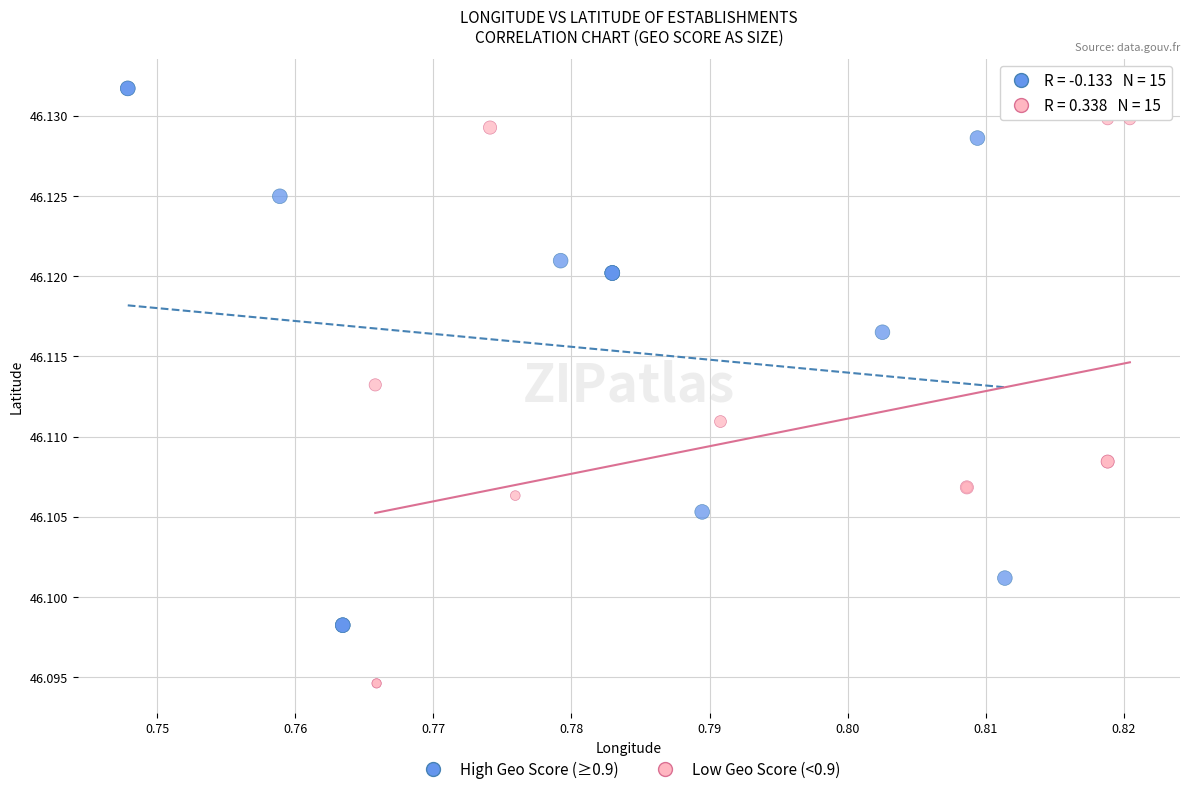

Which series reaches the minimum Y coordinate?

Low Geo Score (<0.9)